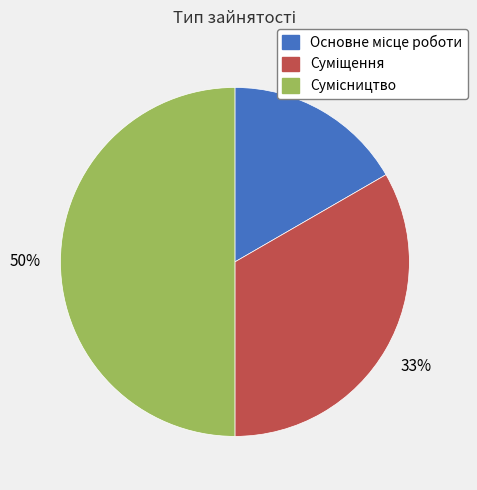

To the nearest percent, what is the difference between the largest and smallest slice percentages?

33%